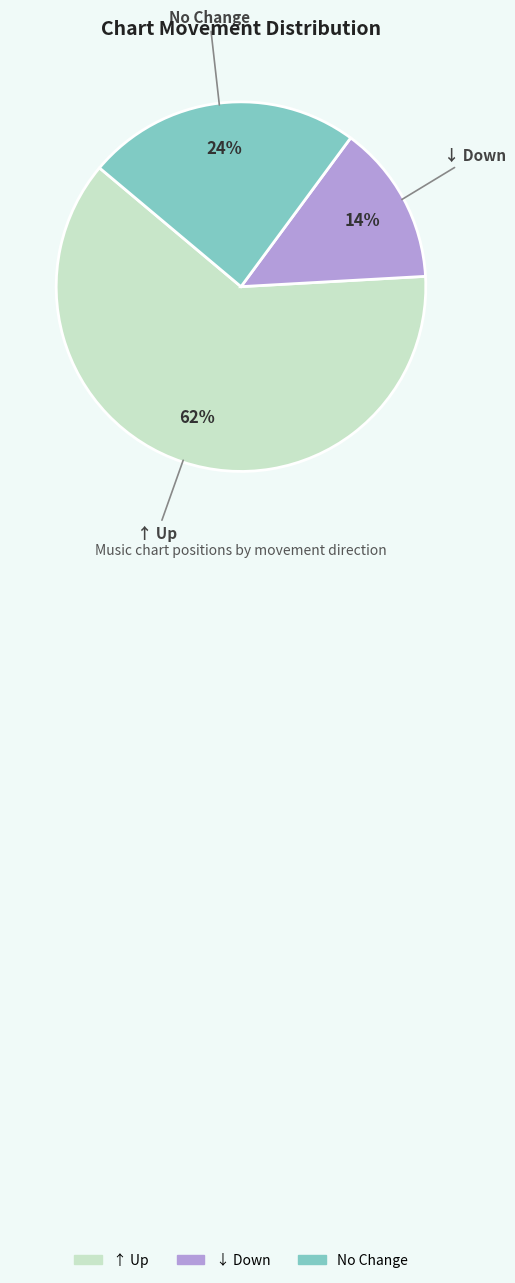

Does any single category account for the majority?

Yes